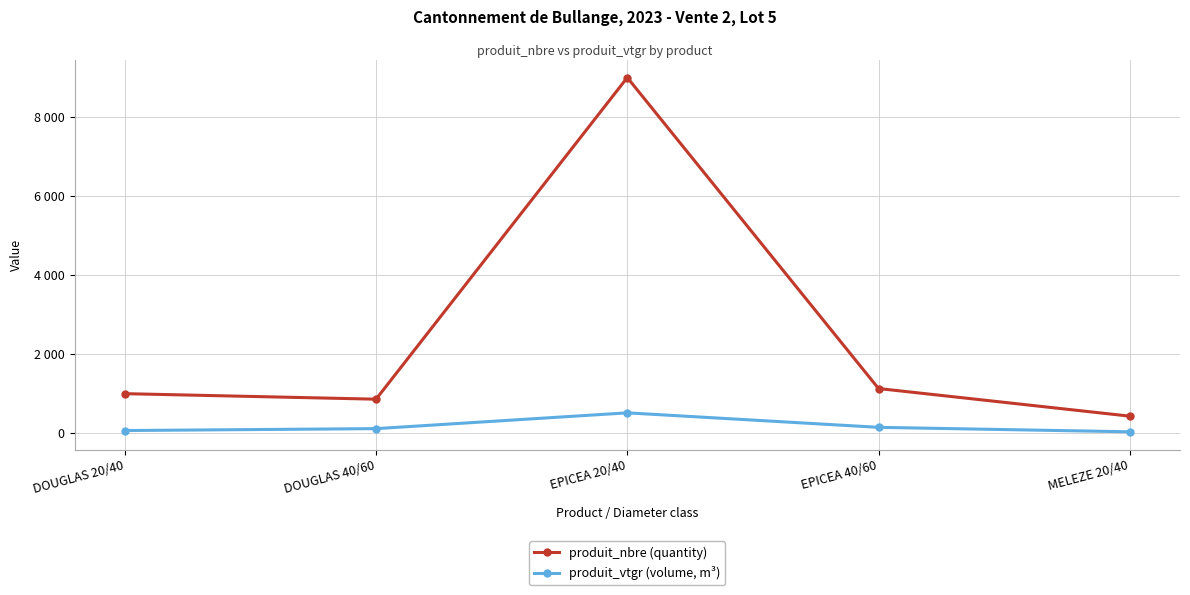

True or false: produit_vtgr (volume, m³) and produit_nbre (quantity) intersect in this chart.

False